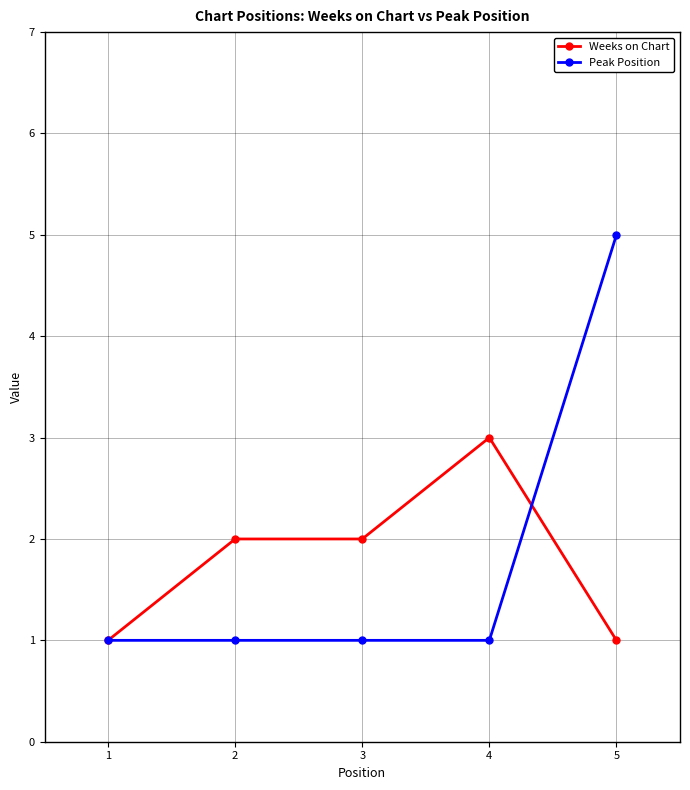

Is the value of Peak Position at 4 greater than the value of Weeks on Chart at 3?

No